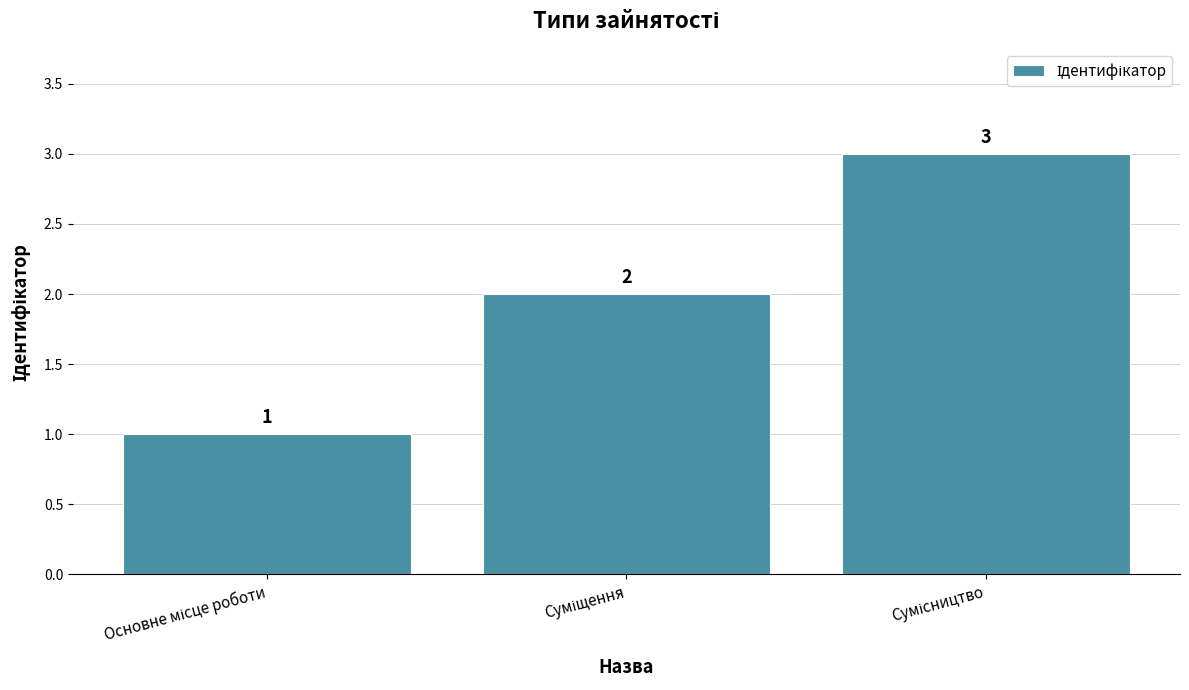

How many values are between 1 and 3?

3